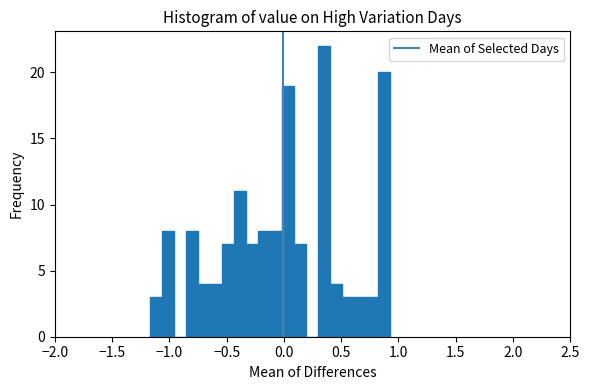

Read against the x-axis, roughly where is the centre of the tallest bar?

0.35